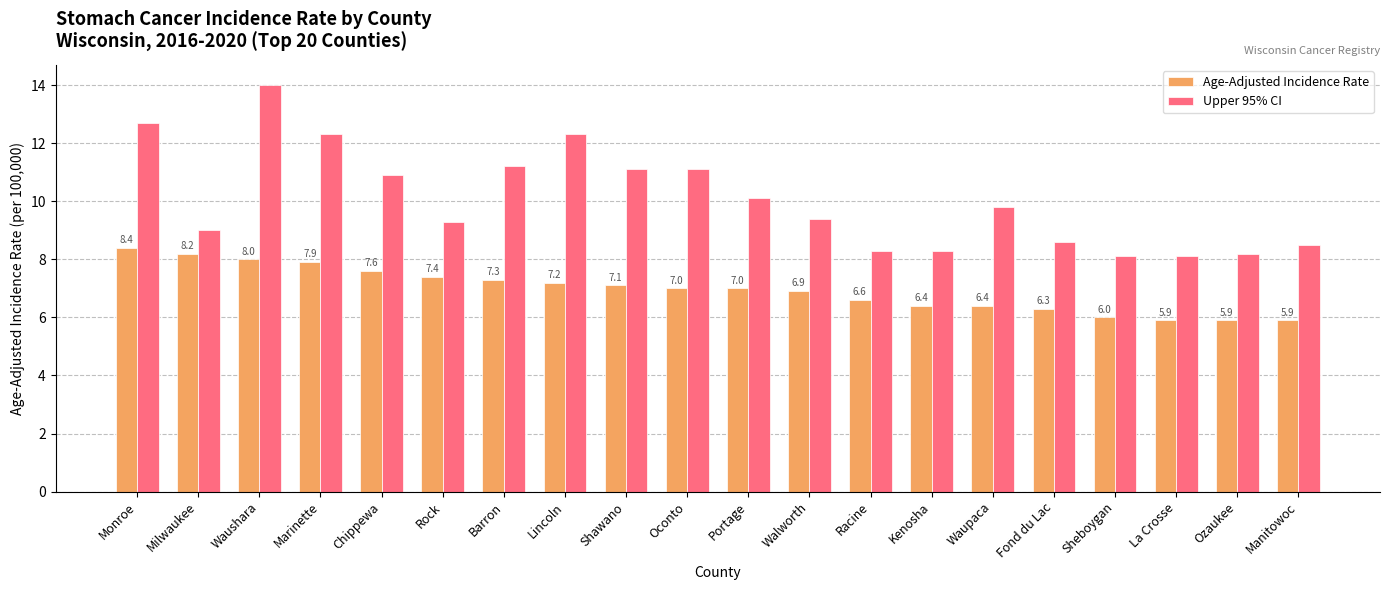

What is the difference between the maximum and minimum values in the Upper 95% CI series?

5.9